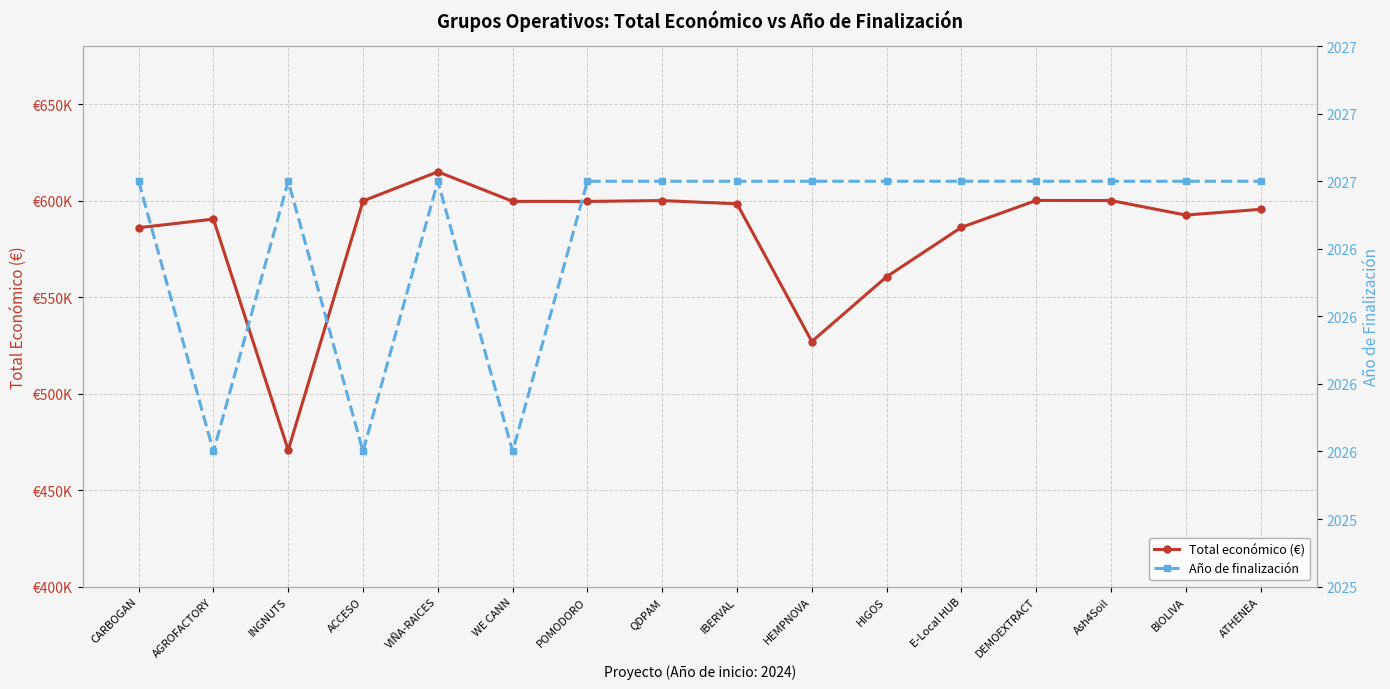

At which label is Total económico (€) closest to 542791?

HEMPNOVA